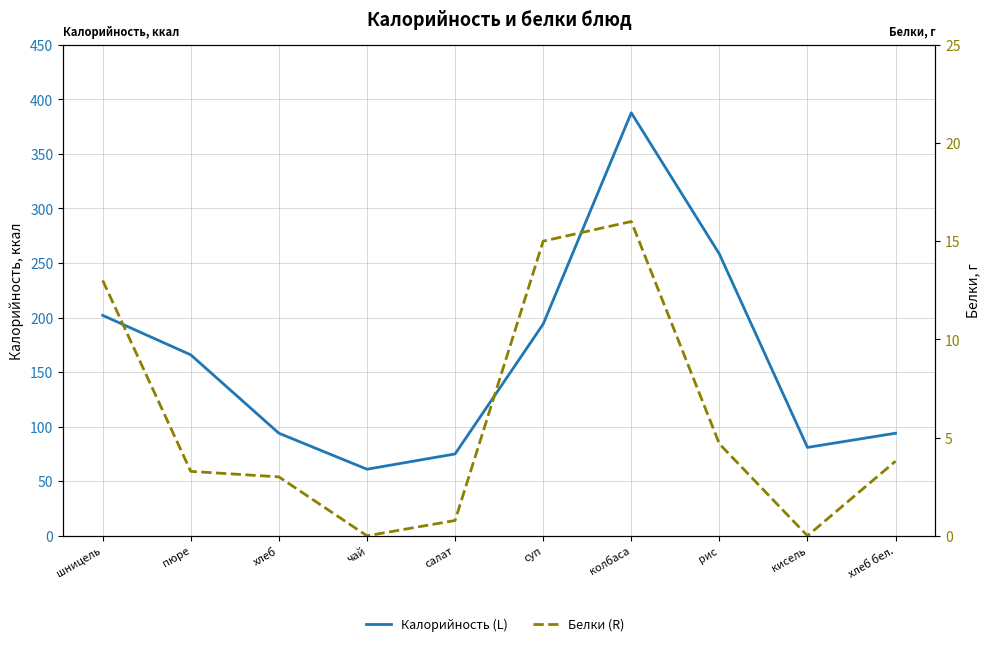

At which label does Белки (R) first exceed 3?

шницель